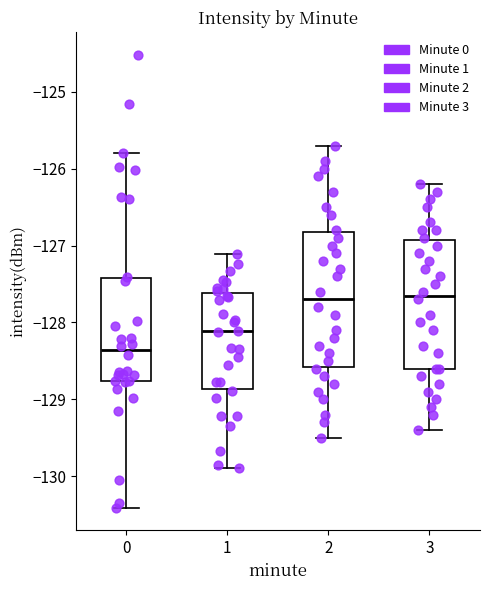

Reading left to right, read every box against the y-axis: the position of its median line, the range the box covers, and the ends of its whiskers. The values are not printed on the chart, so give them approximately, as read against the axis.

0: median -128.4, box -128.8 to -127.4, whiskers -130.4 to -125.8
1: median -128.1, box -128.9 to -127.6, whiskers -129.9 to -127.1
2: median -127.7, box -128.6 to -126.8, whiskers -129.5 to -125.7
3: median -127.6, box -128.6 to -126.9, whiskers -129.4 to -126.2